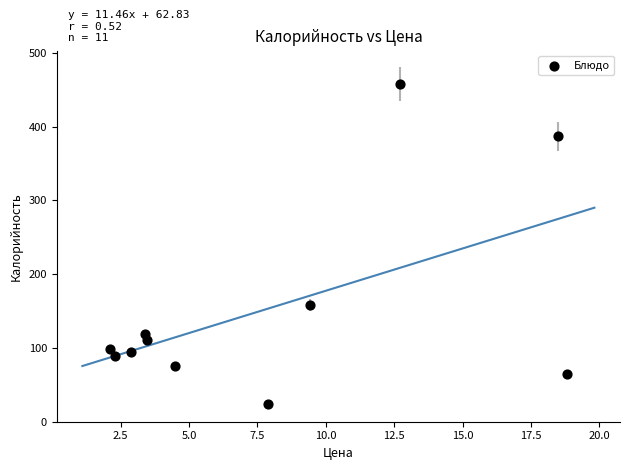

What is the range of X values (max minus min)?

16.7